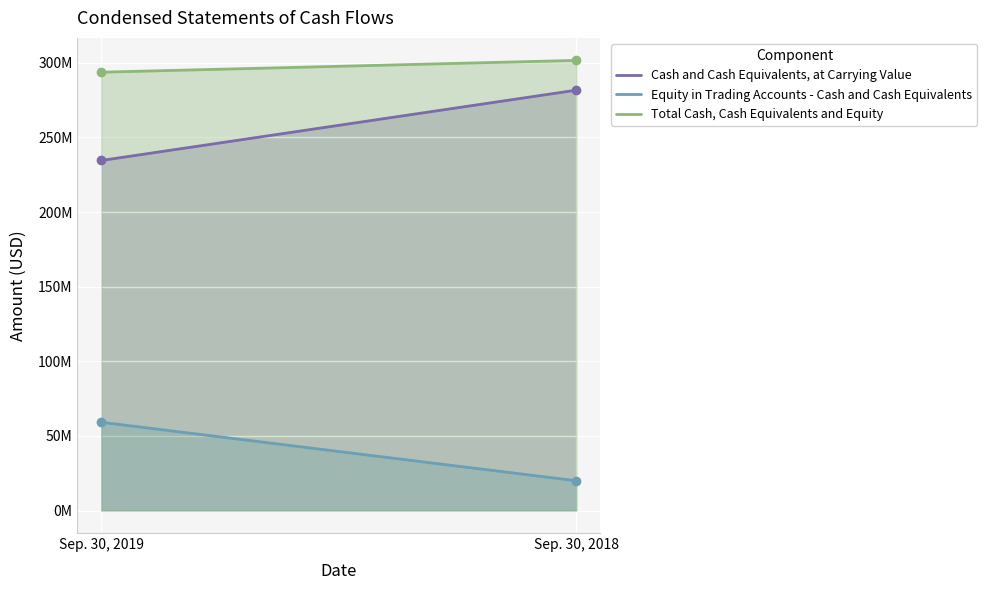

True or false: Equity in Trading Accounts - Cash and Cash Equivalents has a value of 104528806 at Sep. 30, 2019.

False